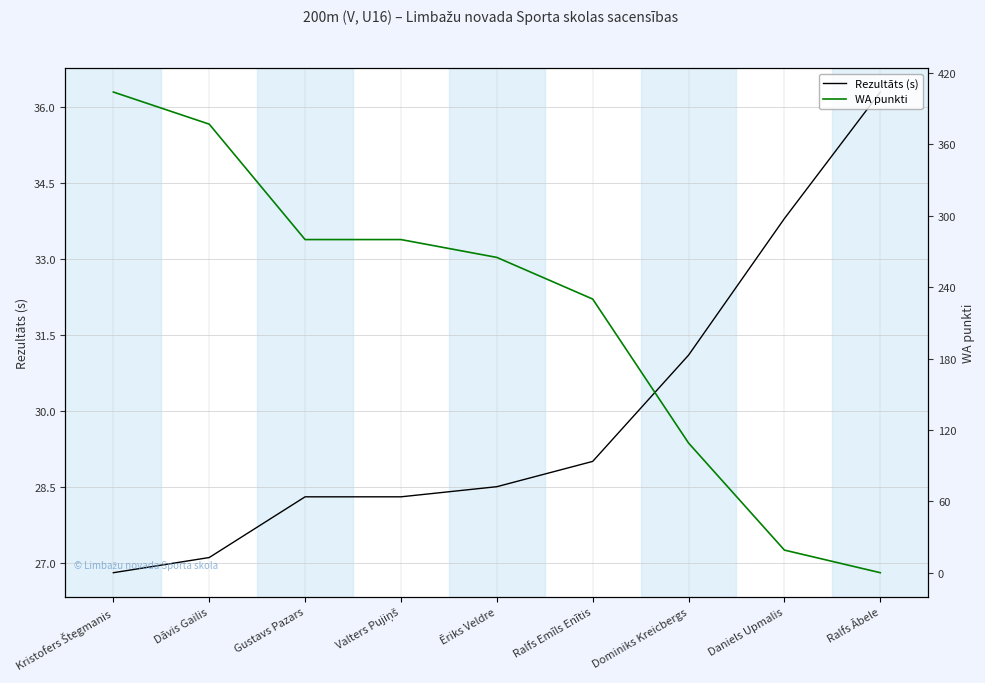

Reading right to left, transcribe all the data shown in this chart.

Rezultāts (s): 36.3	33.8	31.1	29.0	28.5	28.3	28.3	27.1	26.8
WA punkti: 0.0	19.0	109.0	230.0	265.0	280.0	280.0	377.0	404.0